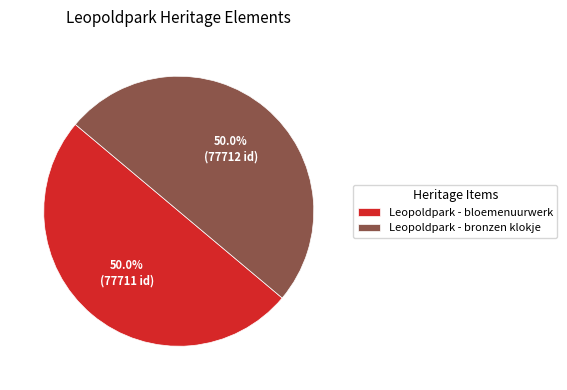

What is the total percentage of Leopoldpark - bloemenuurwerk and Leopoldpark - bronzen klokje?

100.0%